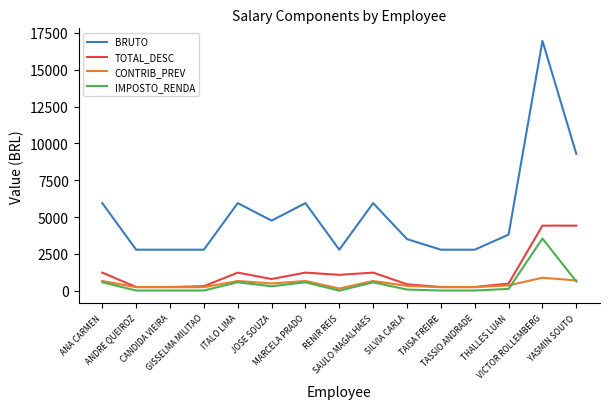

True or false: CONTRIB_PREV and BRUTO intersect in this chart.

False